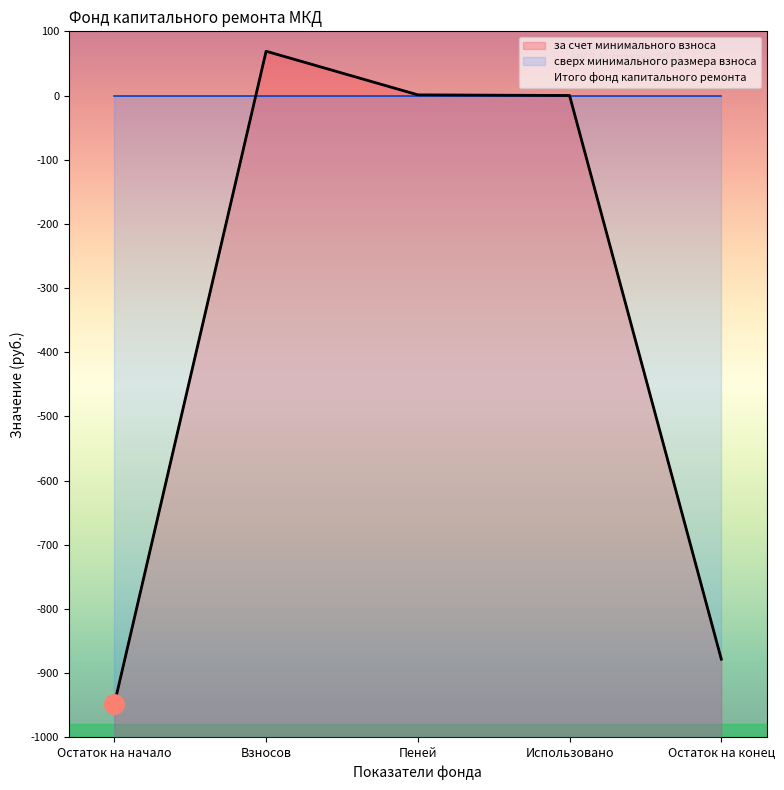

What are all the series names shown in the legend?

за счет минимального взноса, сверх минимального размера взноса, Итого фонд капитального ремонта